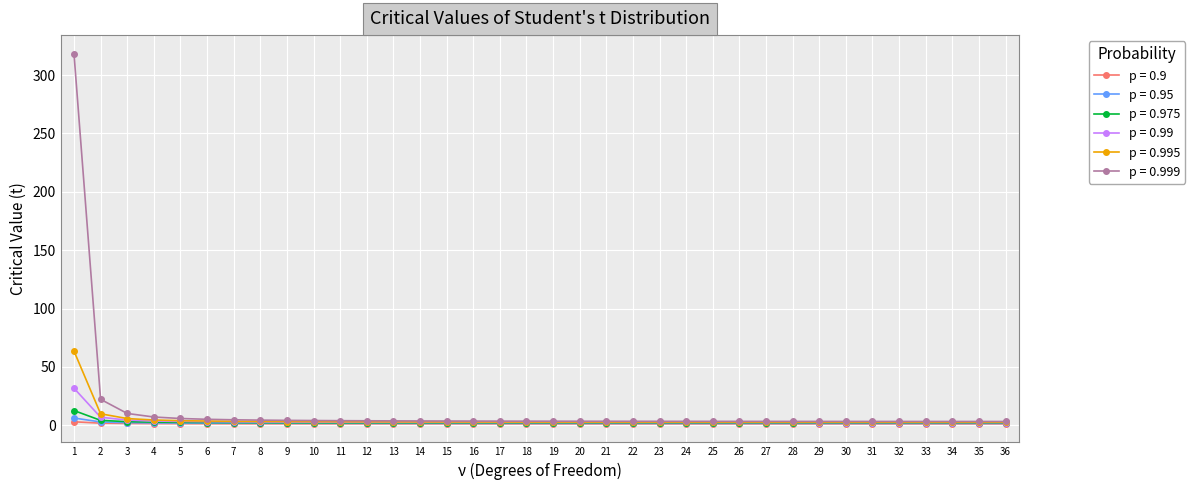

What is the greatest value displayed?

318.3